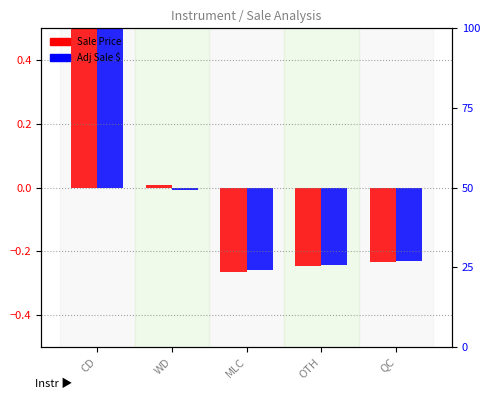

The value of Sale Price at OTH is -0.4. True or false?

False